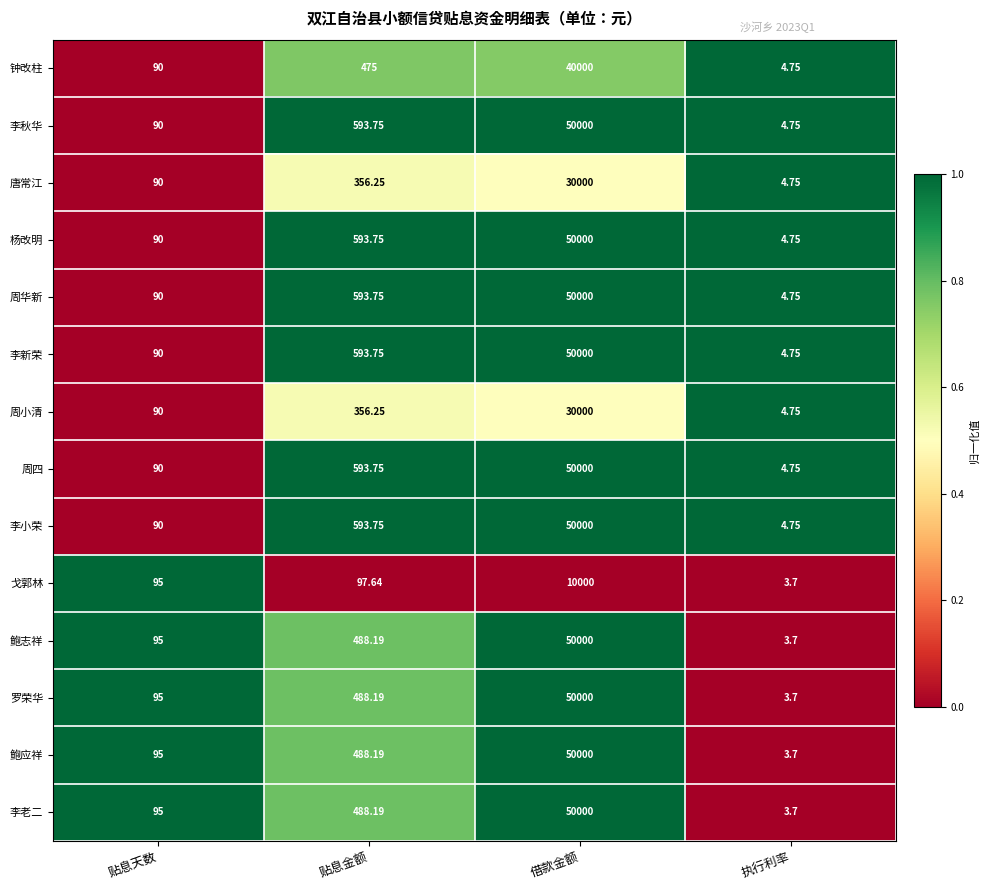

List the labels in order of 李新荣 value, largest first.

借款金额, 贴息金额, 贴息天数, 执行利率